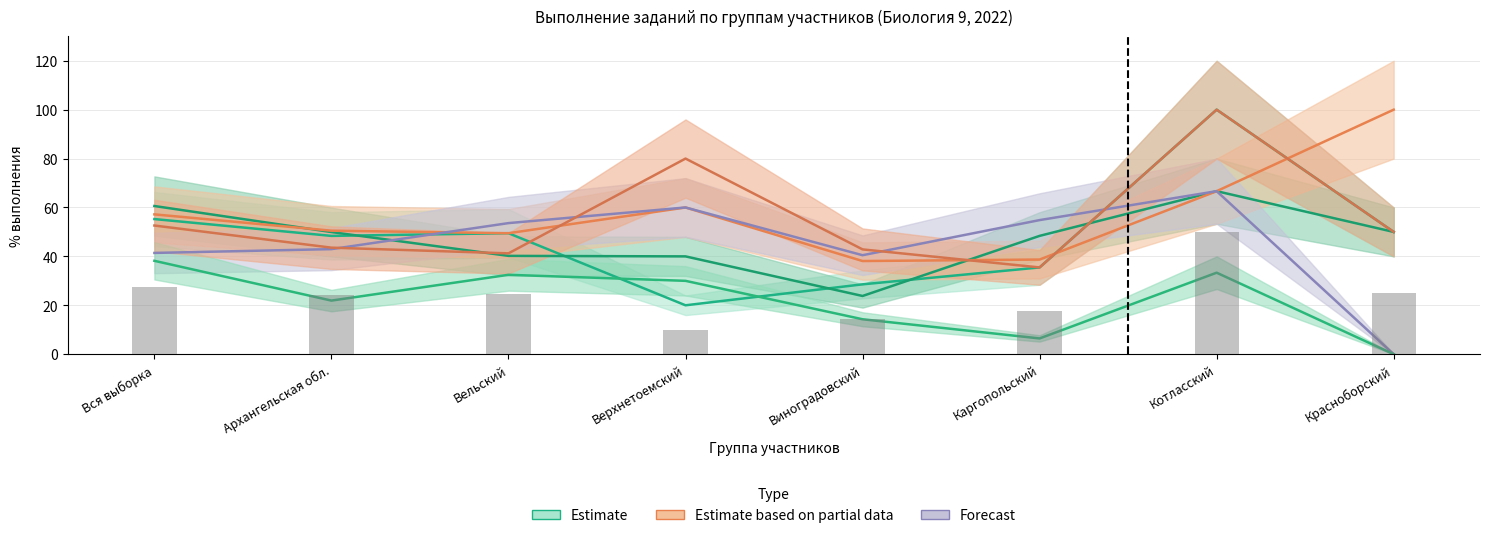

What position from the left is Котласский?

7